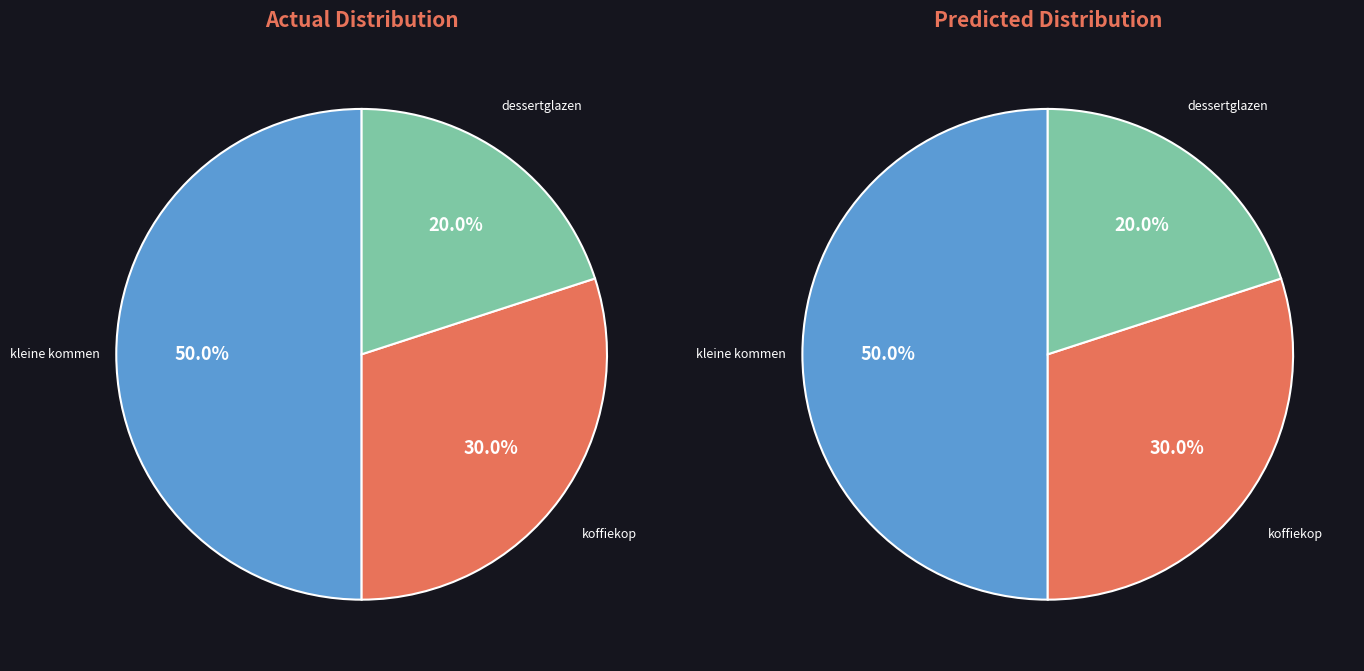

How many slices are in this pie chart?

3